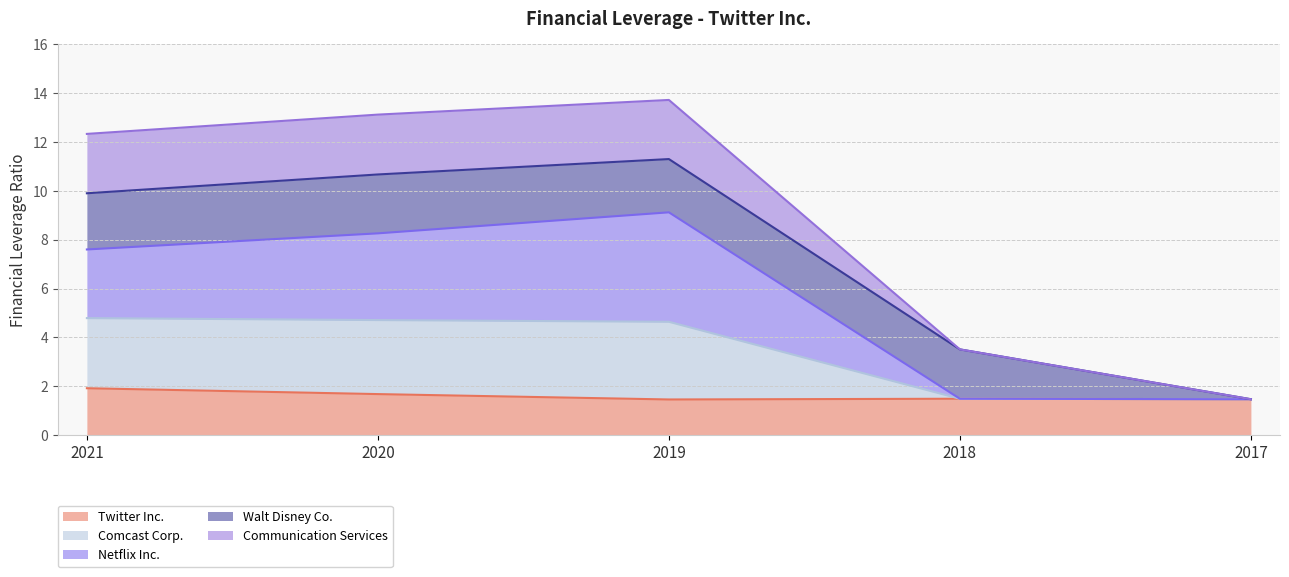

What is the total value across all series at 2018?

3.5